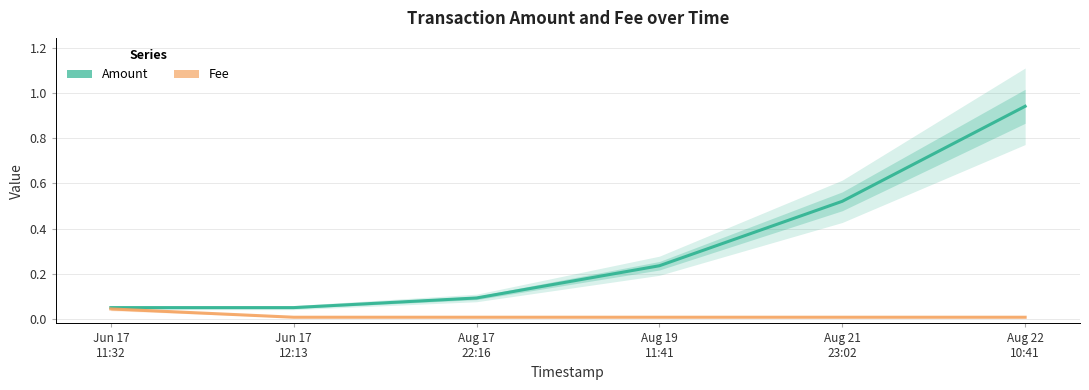

True or false: Amount and Fee cross at least once.

False